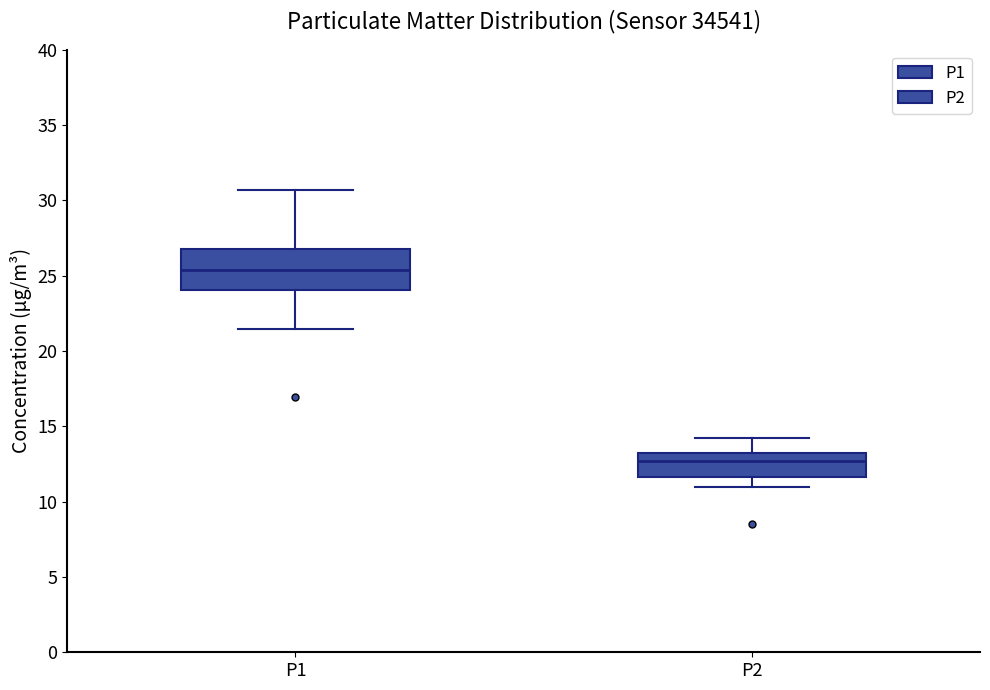

Reading left to right, read every box against the y-axis: the position of its median line, the range the box covers, and the ends of its whiskers. The values are not printed on the chart, so give them approximately, as read against the axis.

P1: median 25.5, box 24.0 to 27.0, whiskers 21.5 to 30.5
P2: median 12.5, box 11.5 to 13.0, whiskers 11.0 to 14.5